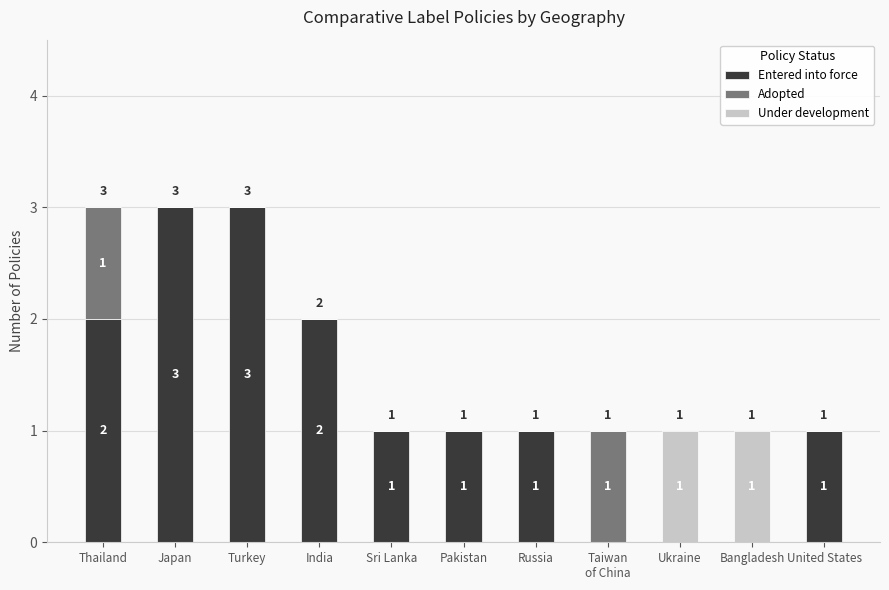

What is the maximum value for Entered into force?

3